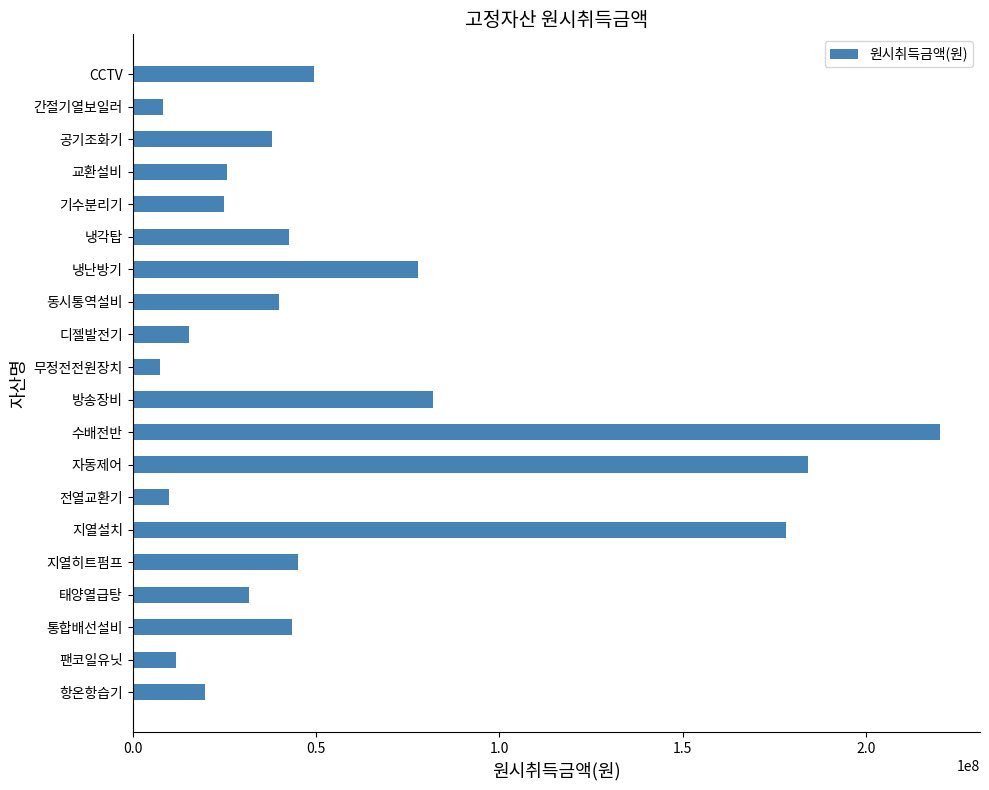

The chart shows a value of 49426900 at CCTV. True or false?

True